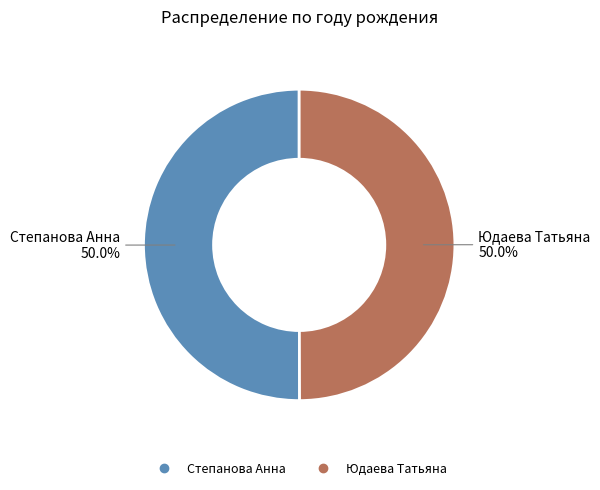

What percentage is the Юдаева Татьяна slice, to the nearest percent?

50%